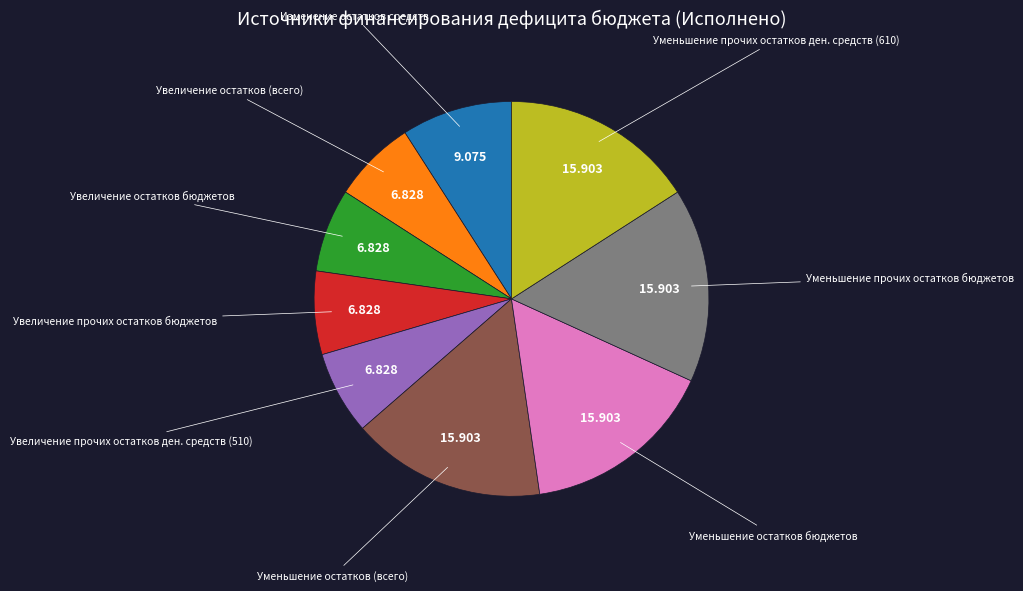

Does Уменьшение прочих остатков ден. средств (610) account for over 50% of the chart?

No